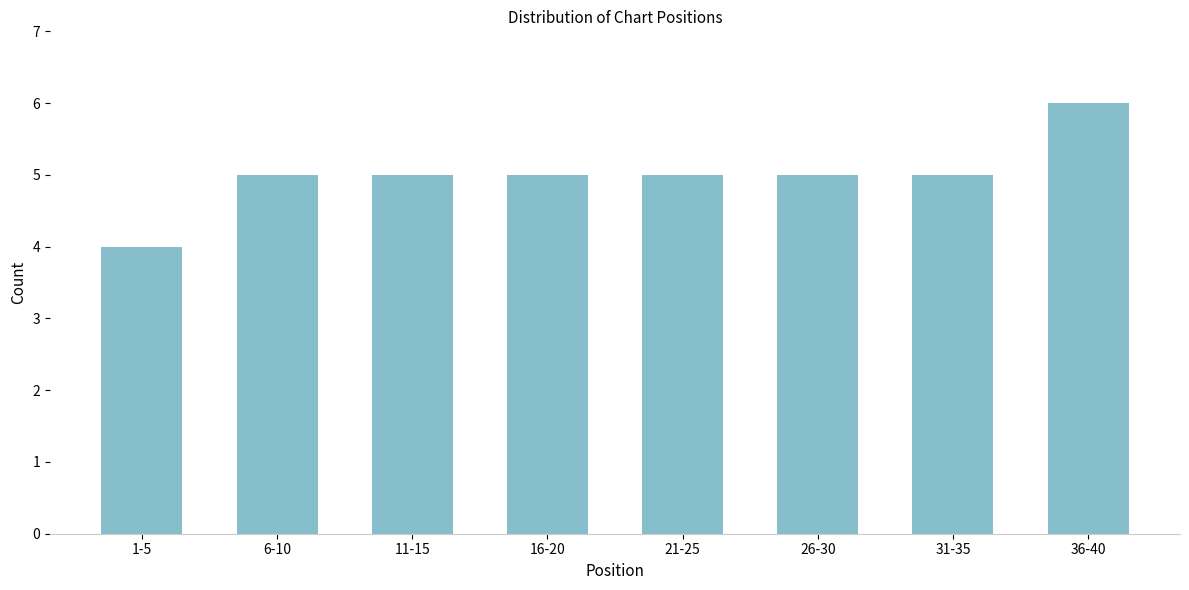

Reading left to right, extract all data points from this chart.

1-5=4	6-10=5	11-15=5	16-20=5	21-25=5	26-30=5	31-35=5	36-40=6